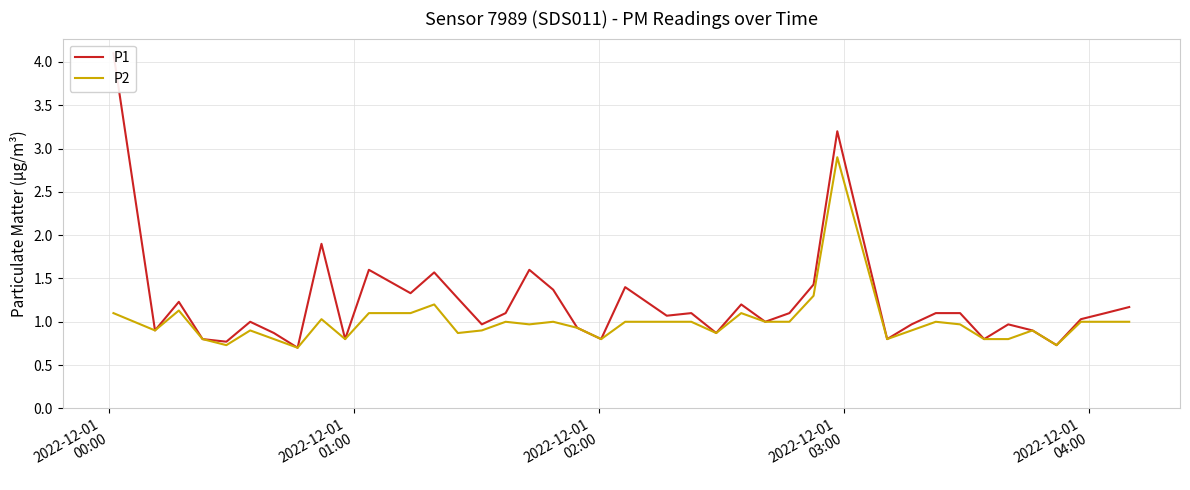

How many lines are shown in the chart?

2